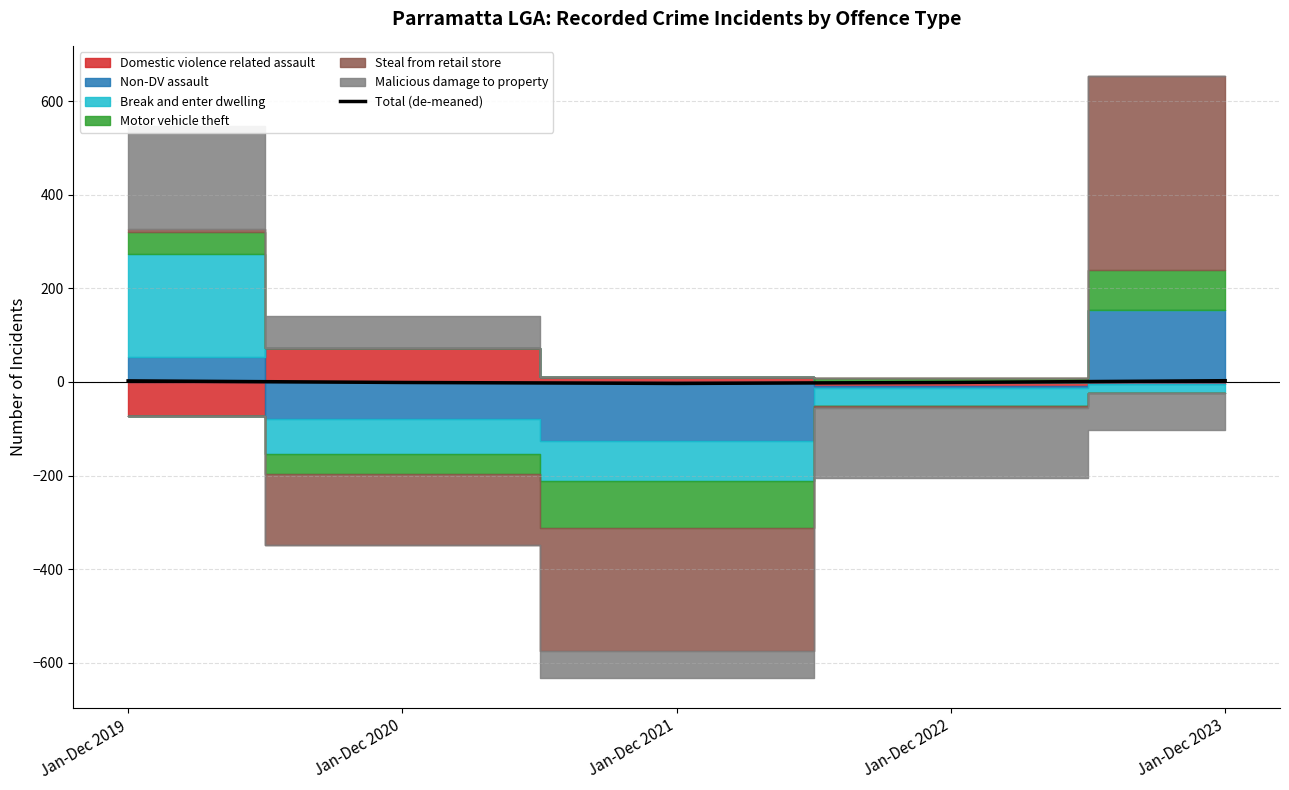

Is it true that the value at Jan-Dec 2022 is -1.0?

True